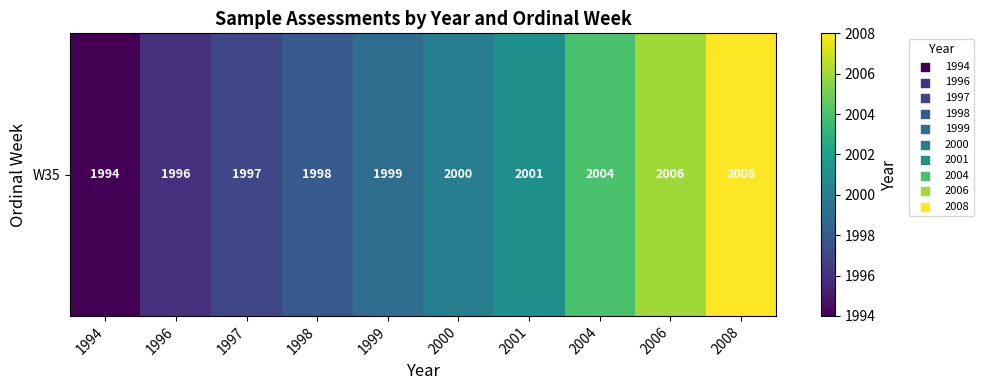

List the labels in order of value, largest first.

2008, 2006, 2004, 2001, 2000, 1999, 1998, 1997, 1996, 1994